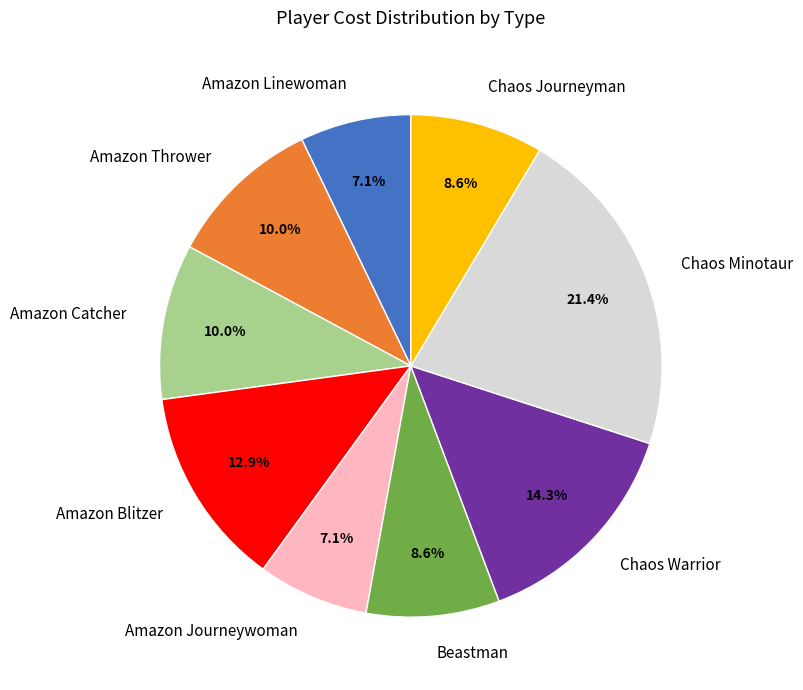

How many slices are in this pie chart?

9